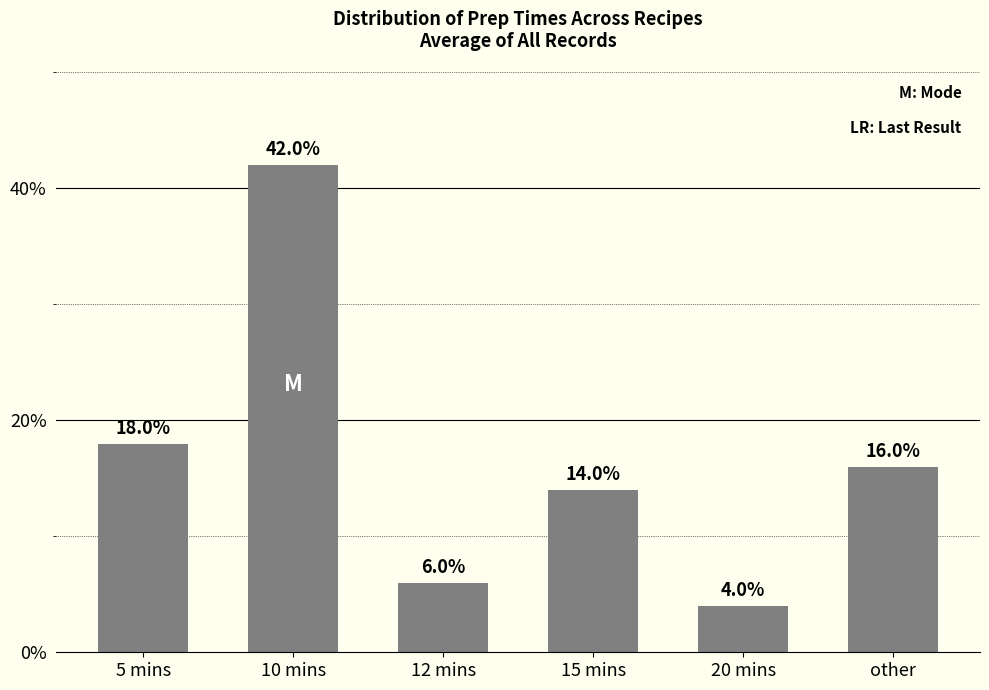

How many distinct data groups are displayed?

1